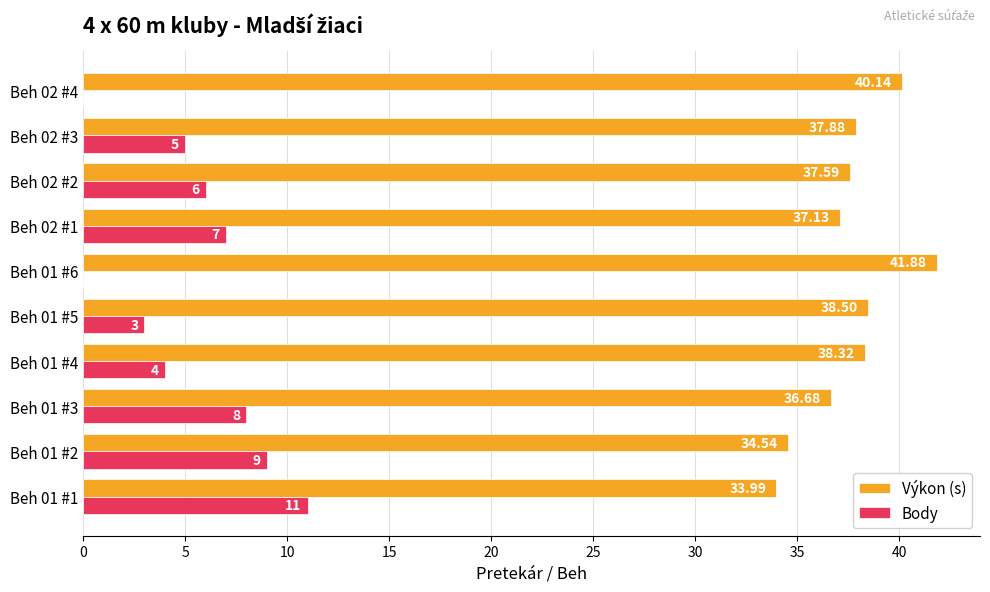

At which category is the sum across all series the highest?

Beh 01 #1